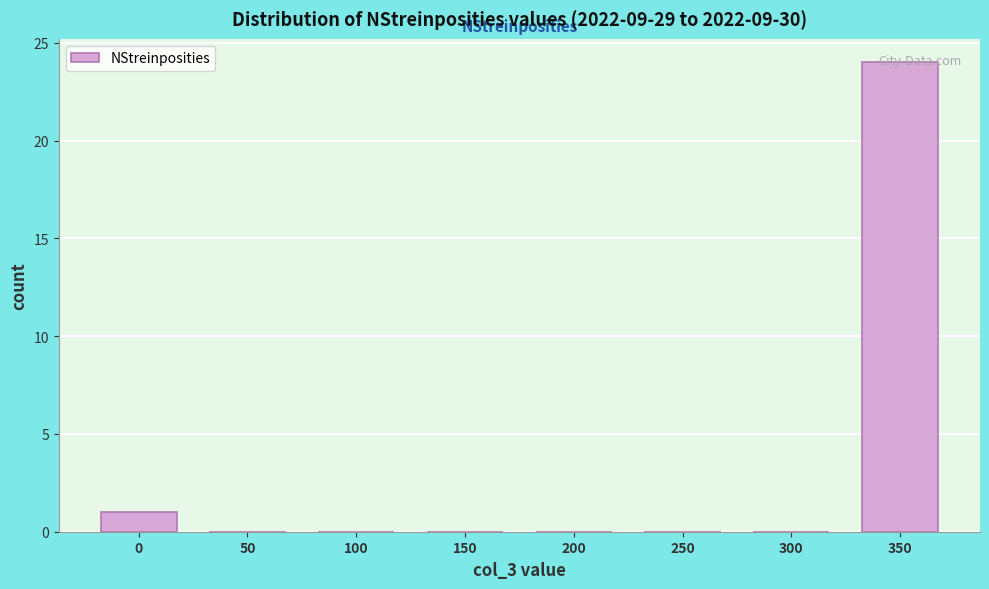

True or false: the data shows 0 at 250.

True